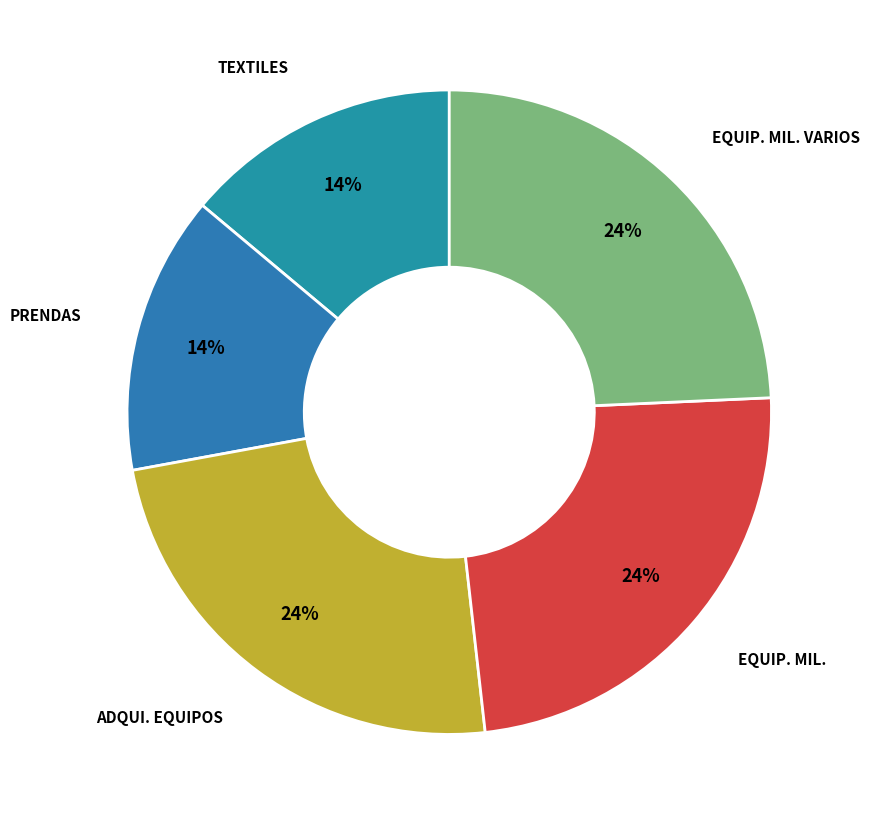

Between EQUIP. MIL. VARIOS and TEXTILES, which is larger?

EQUIP. MIL. VARIOS